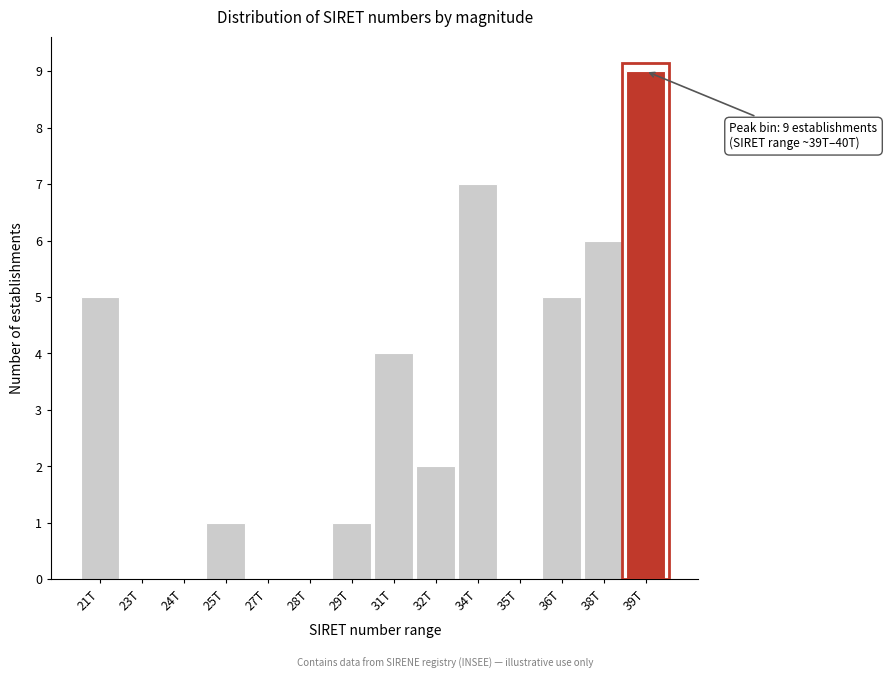

Reading left to right, extract all data points from this chart.

21T=5	23T=0	24T=0	25T=1	27T=0	28T=0	29T=1	31T=4	32T=2	34T=7	35T=0	36T=5	38T=6	39T=9